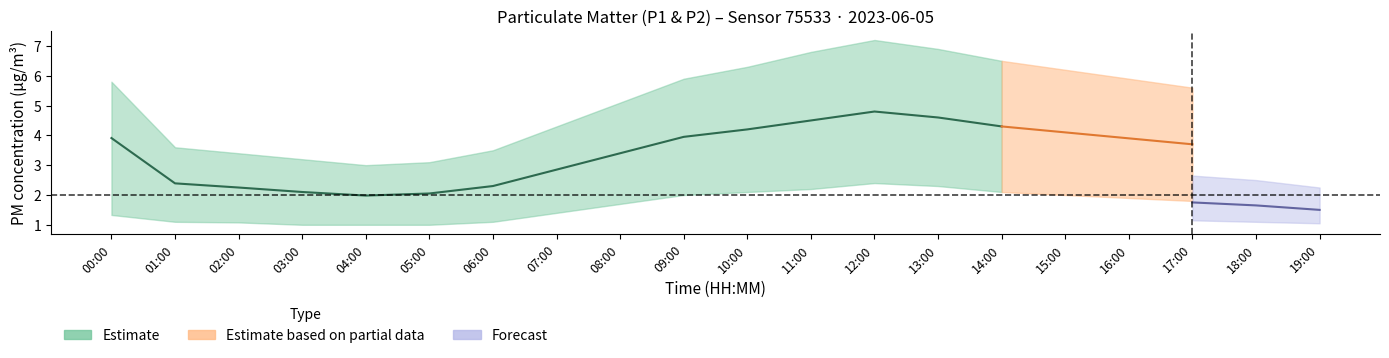

Where is the first local minimum for P2_lower?

04:00